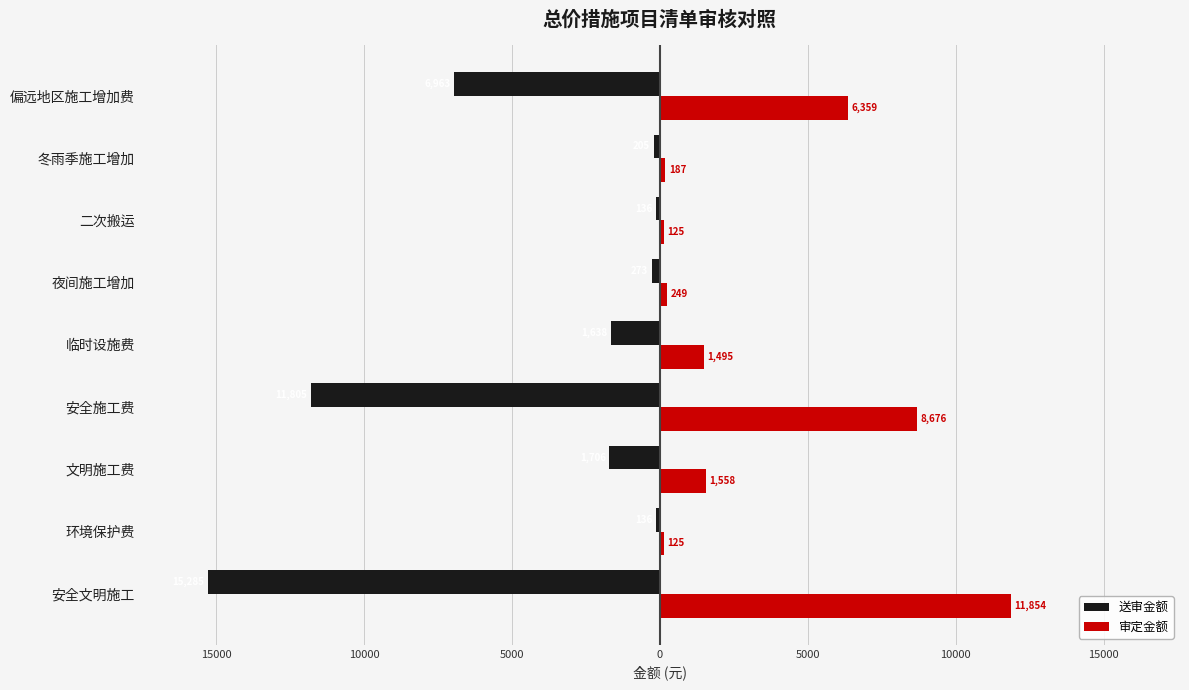

What are all the series names shown in the legend?

送审金额, 审定金额